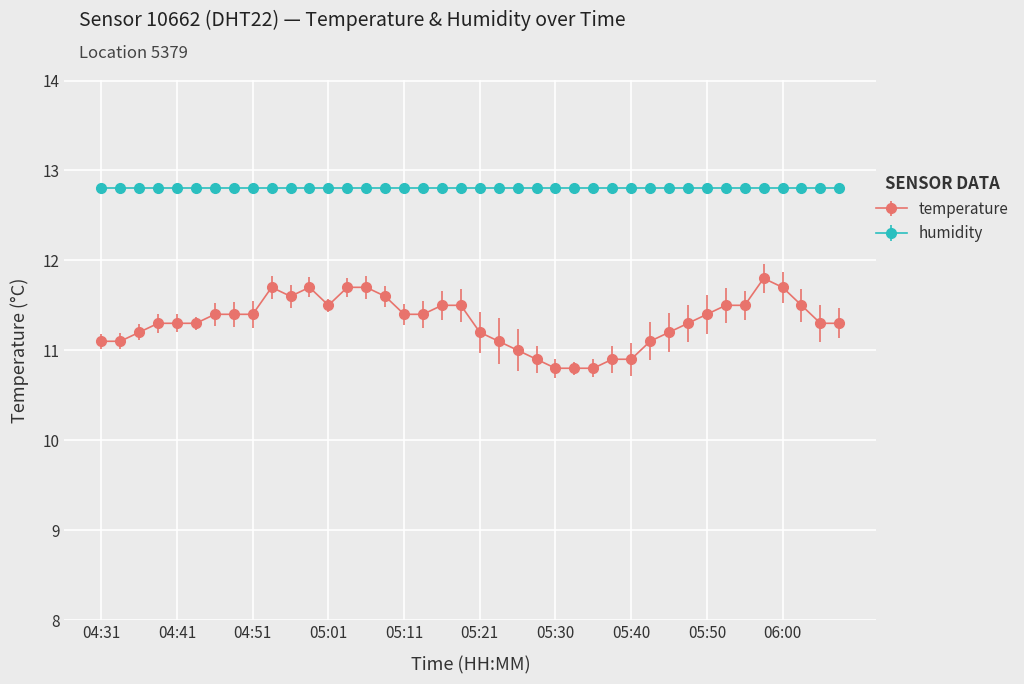

Does the chart display data point markers on the line(s)?

Yes